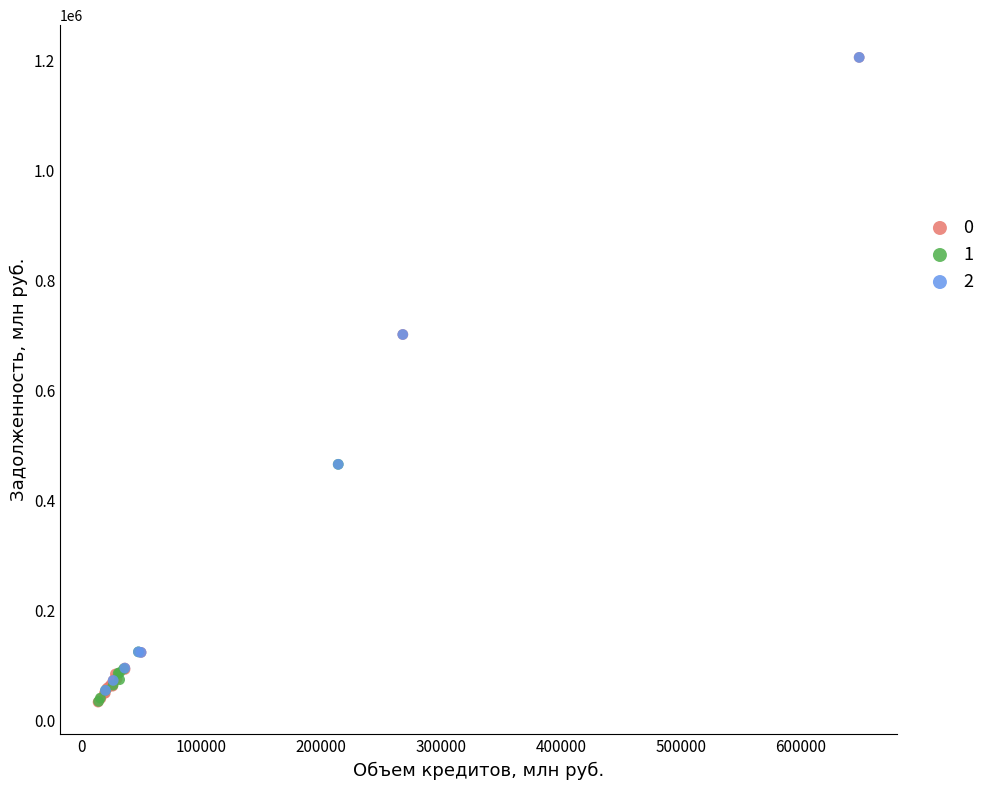

What are all the series names shown in the legend?

0, 1, 2